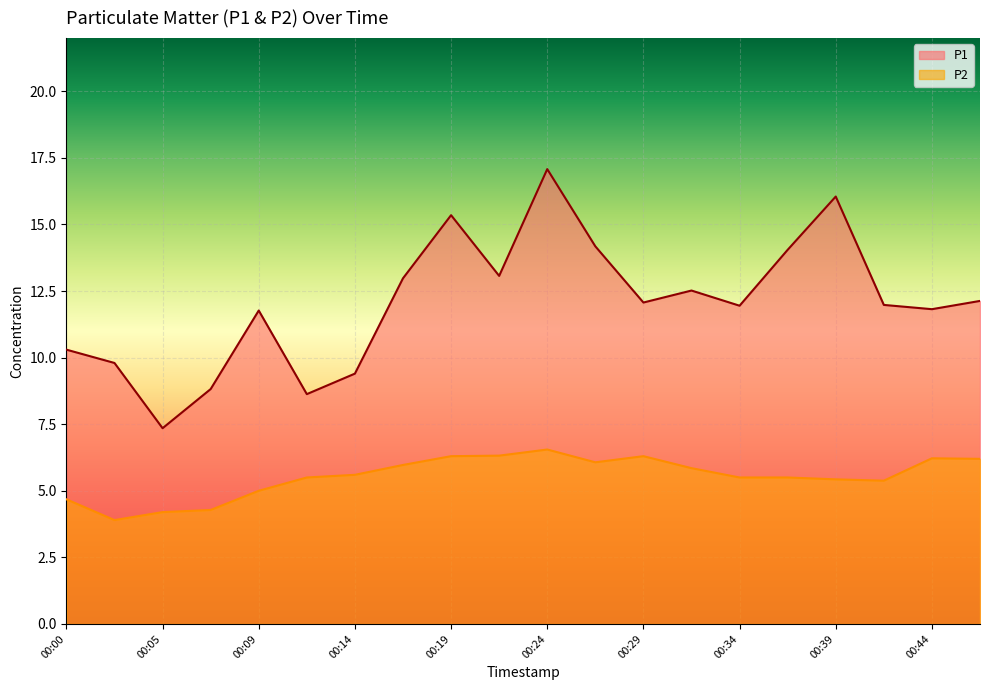

Where does the P2 series first go above 5?

00:12